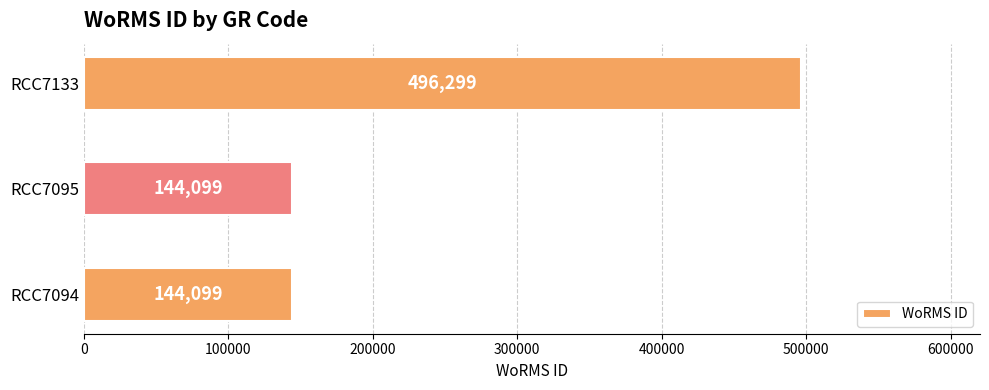

Is it true that the value at RCC7133 is 789208?

False